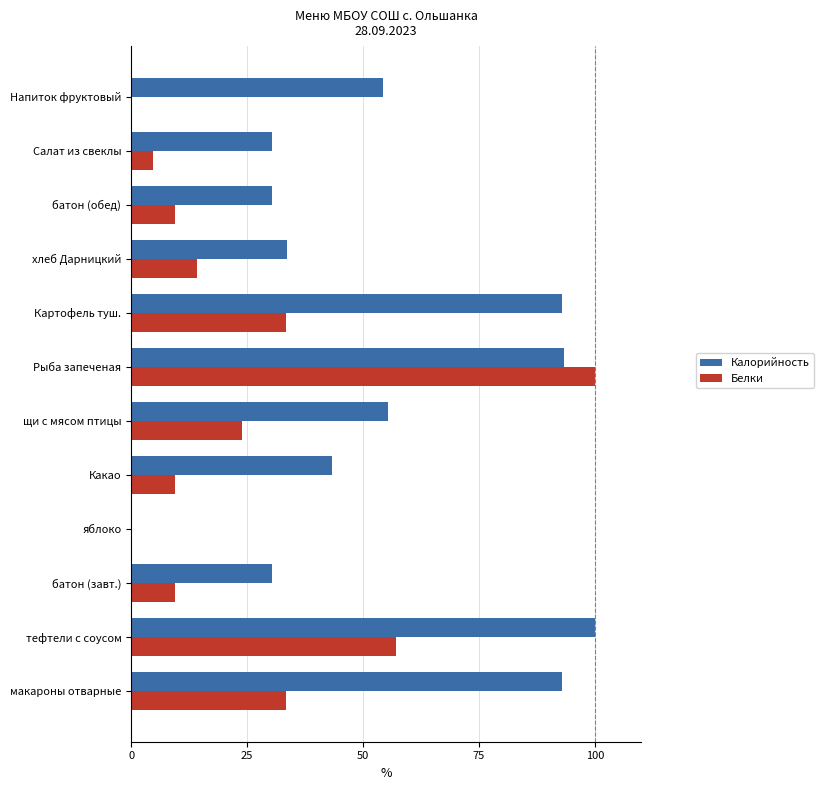

Which series changed the most between щи с мясом птицы and батон (обед)?

Калорийность